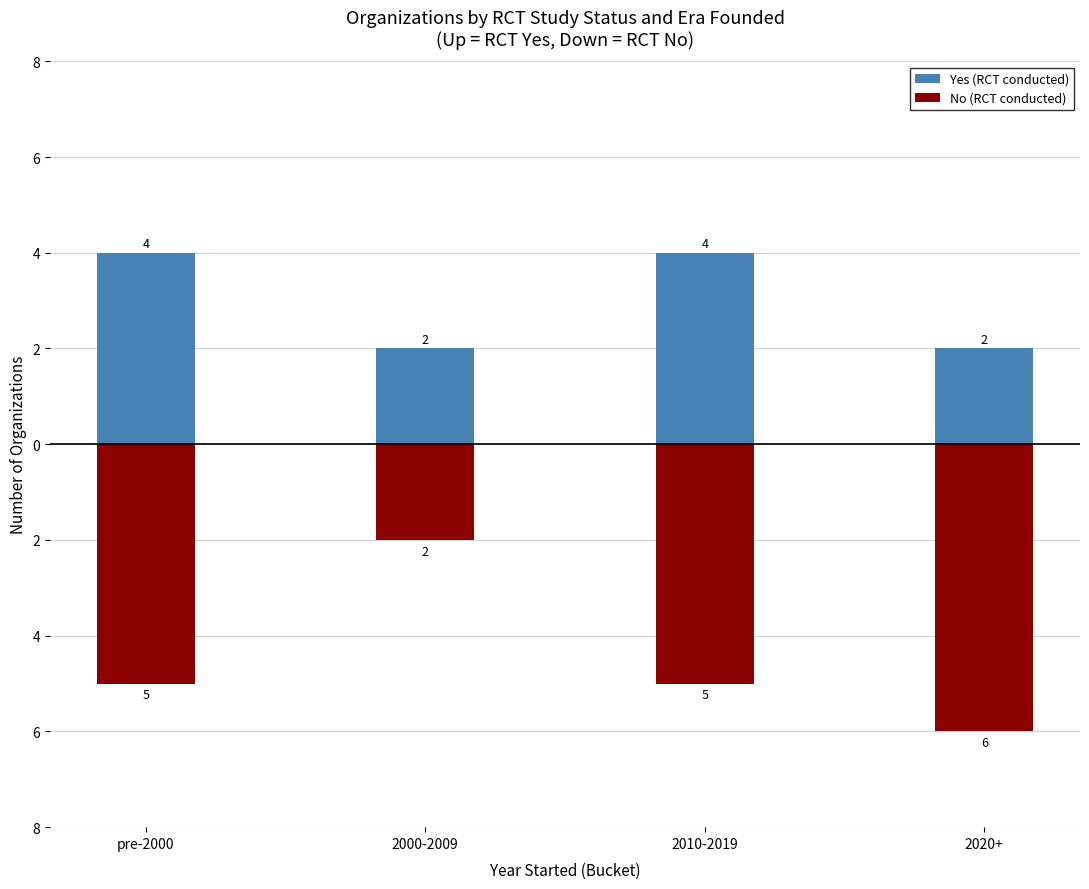

Which category has the lowest value in the Yes (RCT conducted) series?

2000-2009